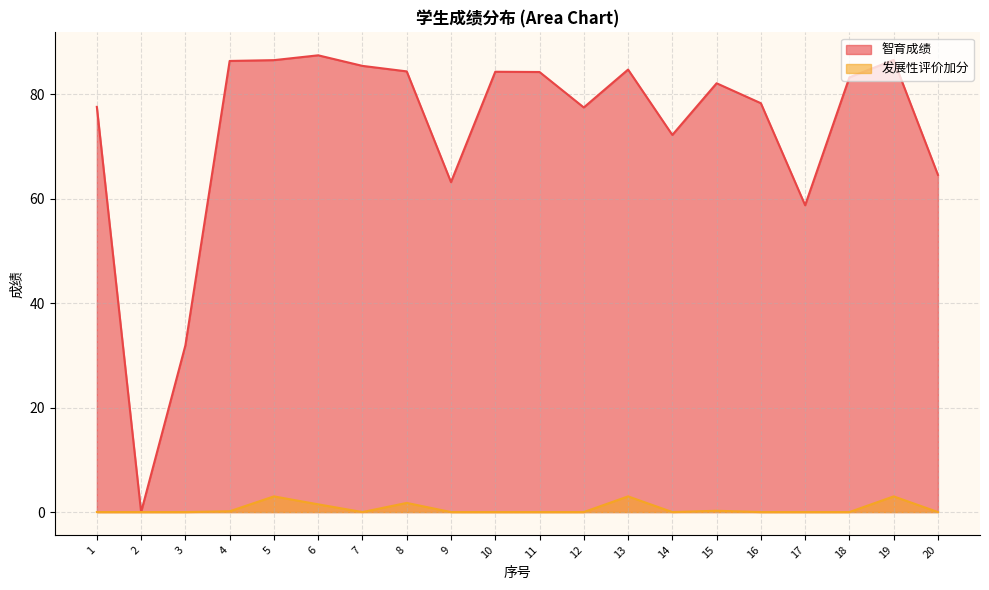

How many positive values does the 智育成绩 series have?

19